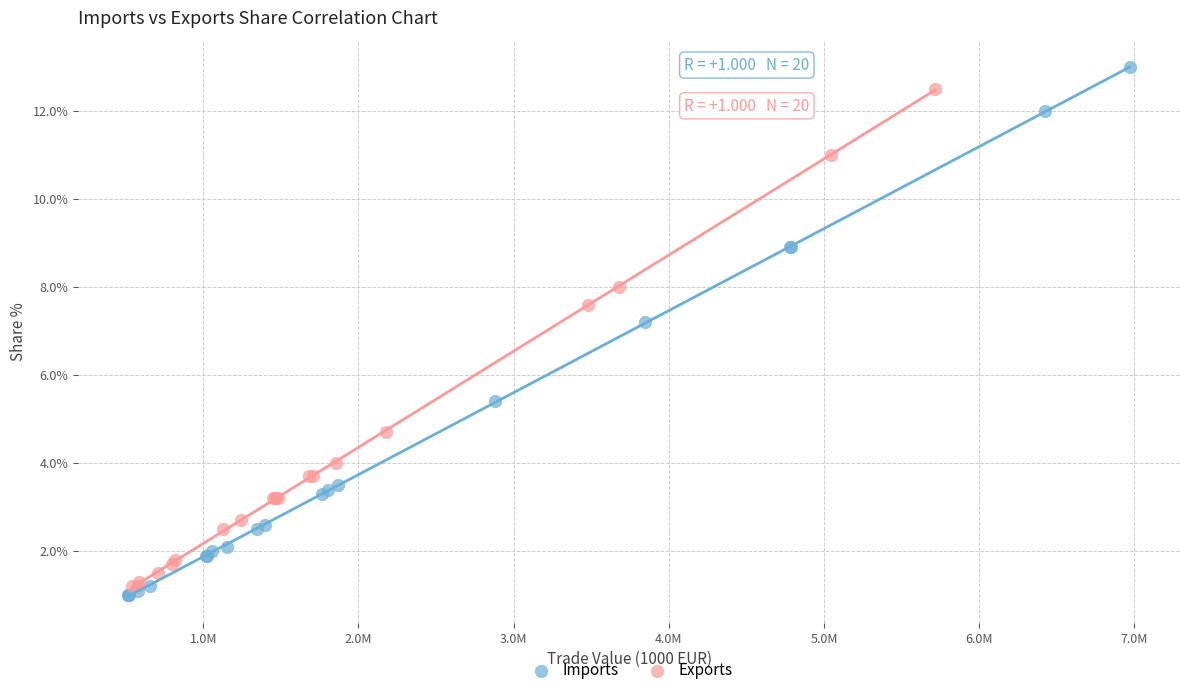

Which series has the largest Y range (max minus min)?

Imports